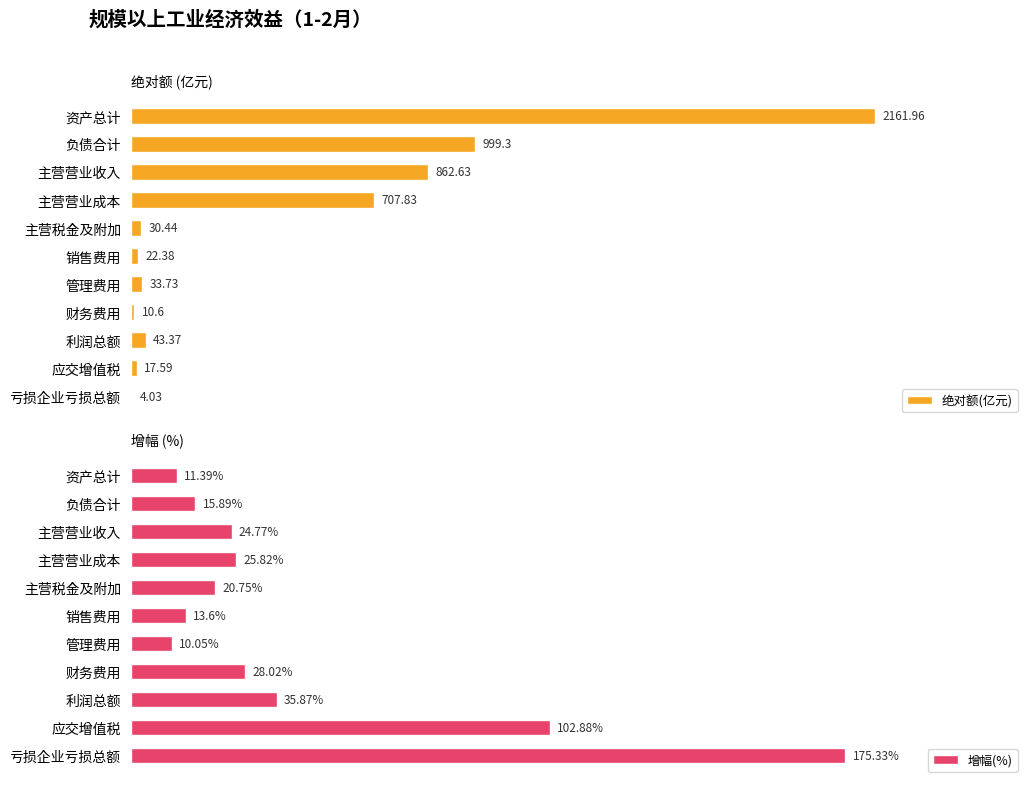

Which category has the highest value in the 绝对额(亿元) series?

资产总计